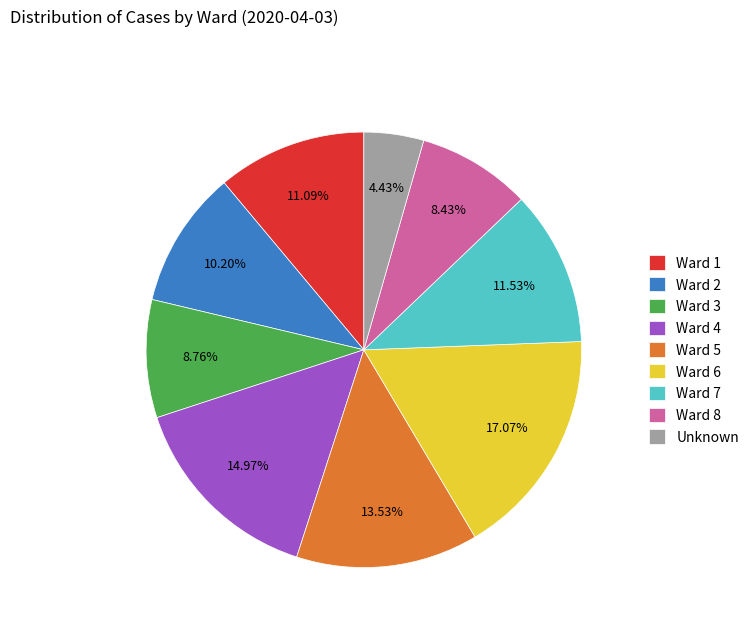

Count the number of slices in the pie.

9